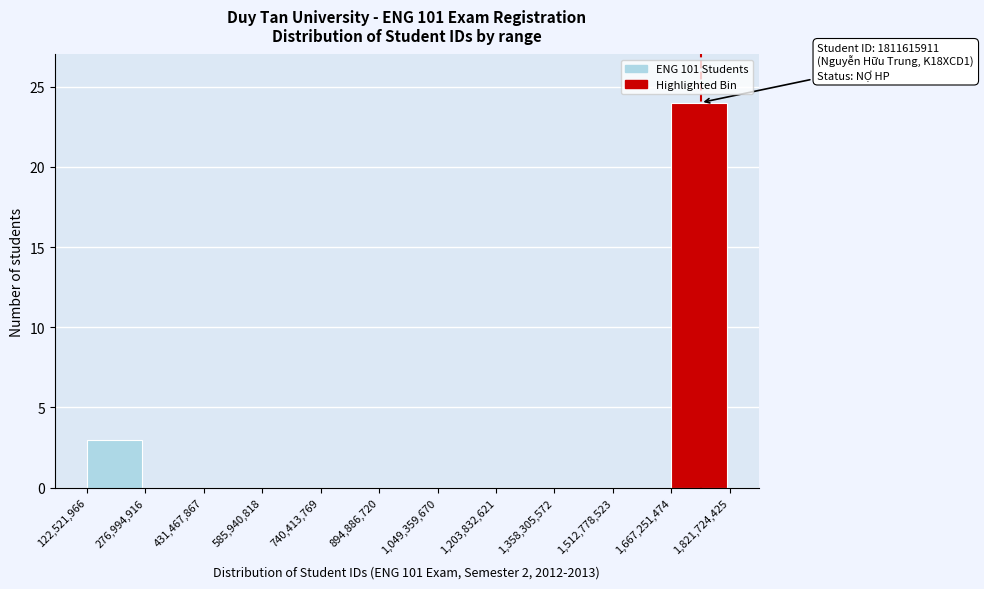

Over which range of the x-axis is the bar tallest?

1,667,251,474 to 1,821,724,425